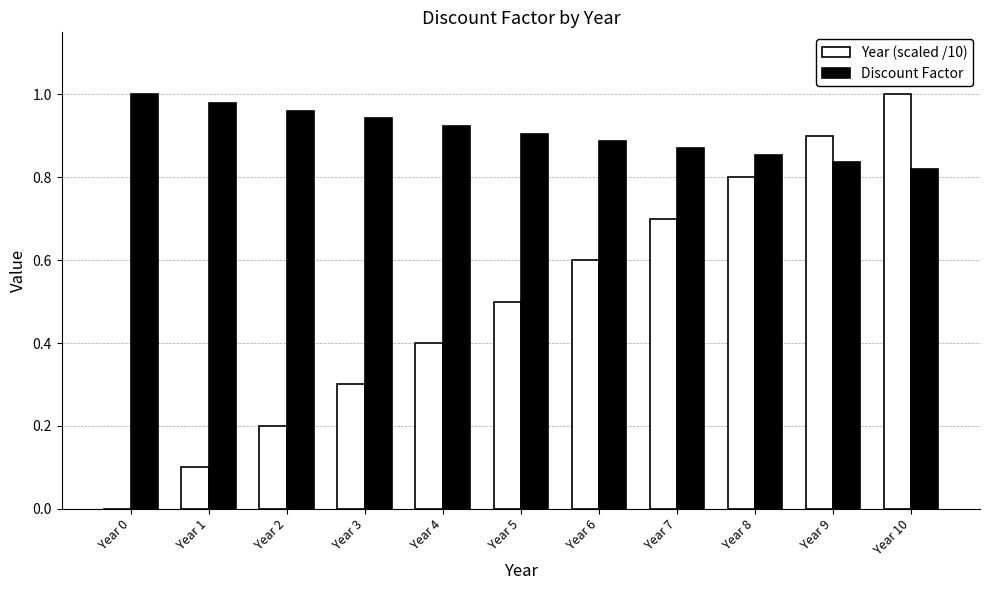

What is the total value across all series at Year 5?

1.4